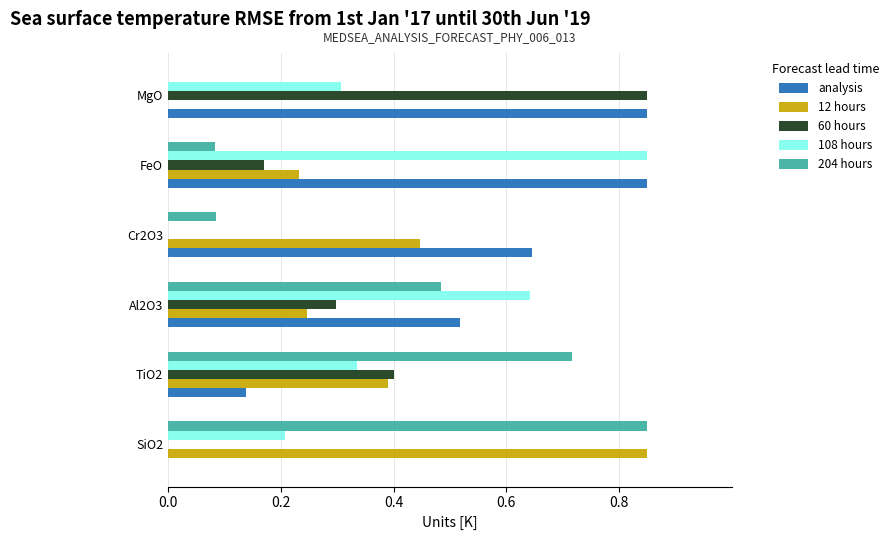

How many values in the analysis series exceed 0?

5